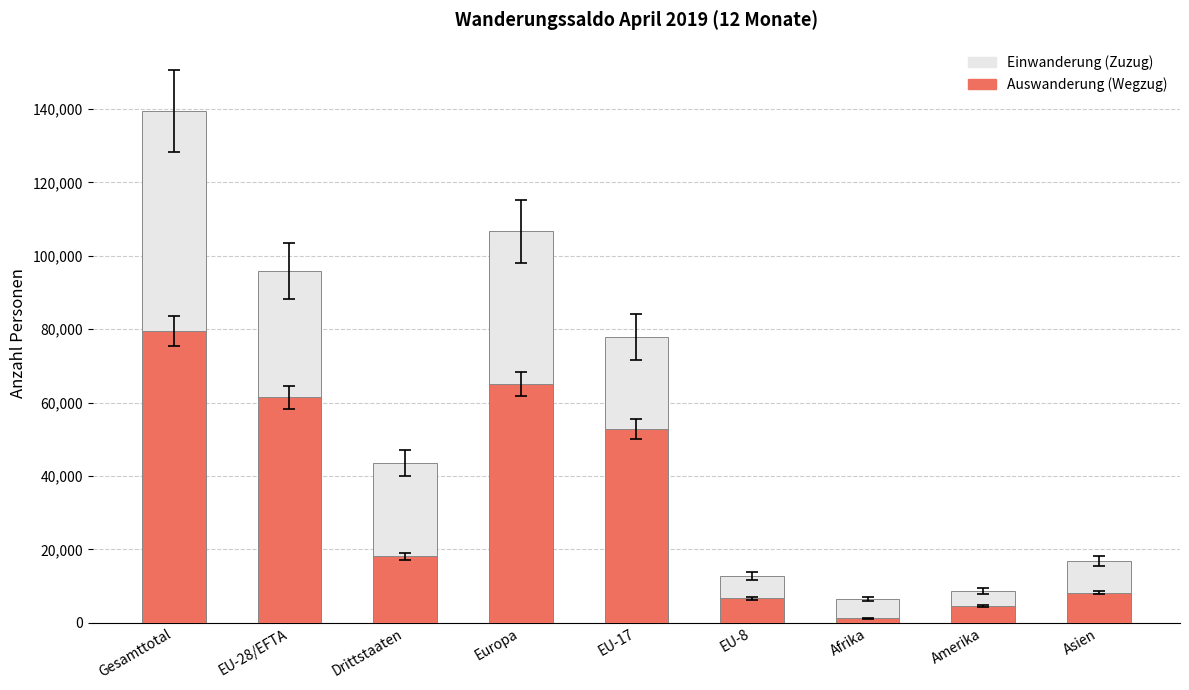

What are all the series names shown in the legend?

Einwanderung (Zuzug), Auswanderung (Wegzug)